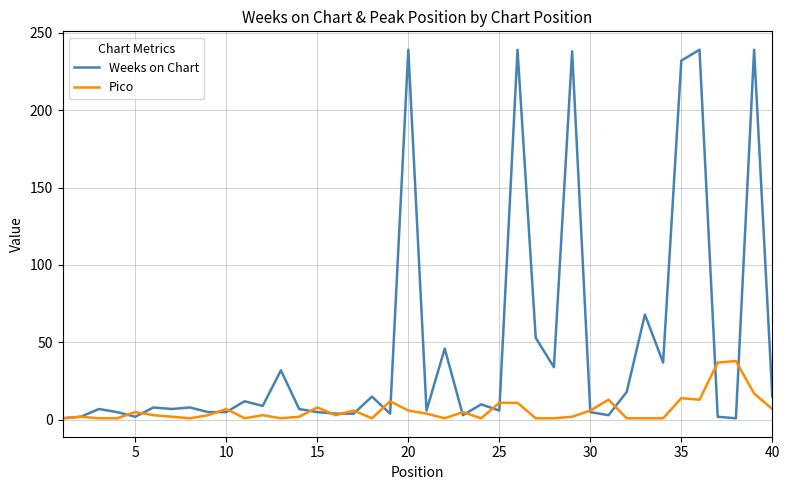

List the series in order of their overall mean, lowest first.

Pico, Weeks on Chart